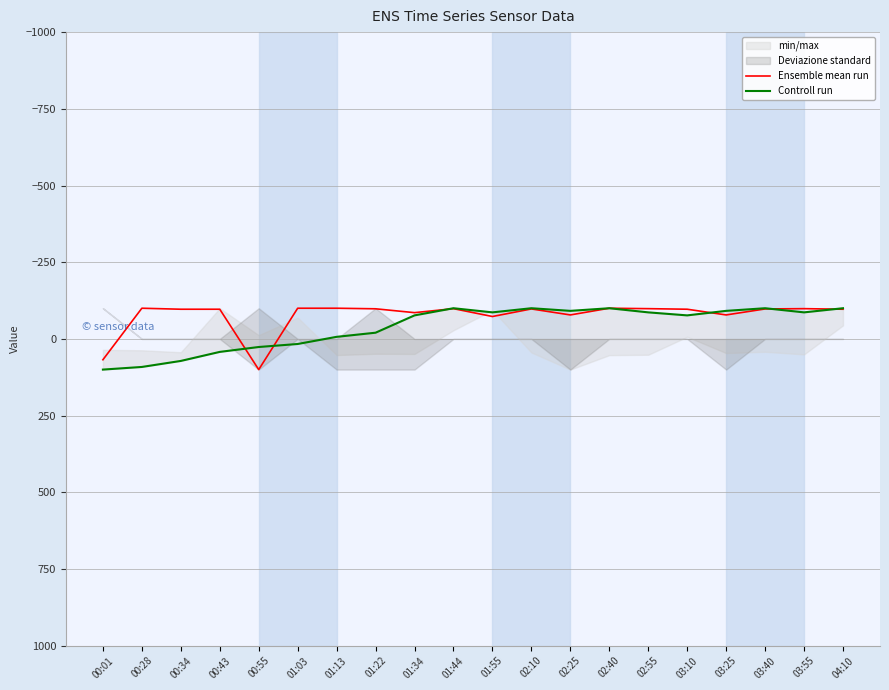

Is it true that Ensemble mean run equals -100.0 at 01:13?

True